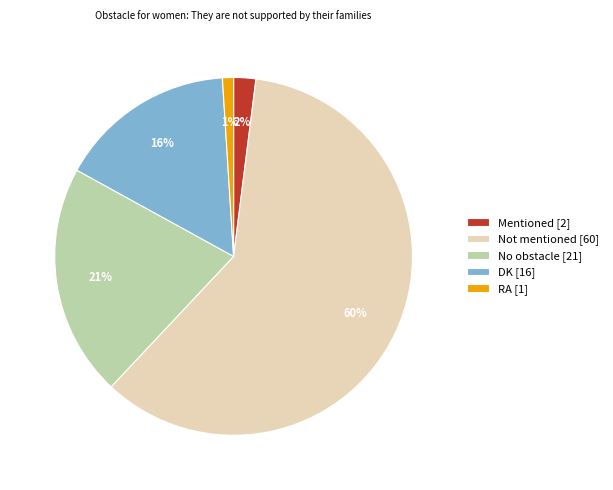

Rank the categories by value from highest to lowest.

Not mentioned, No obstacle, DK, Mentioned, RA